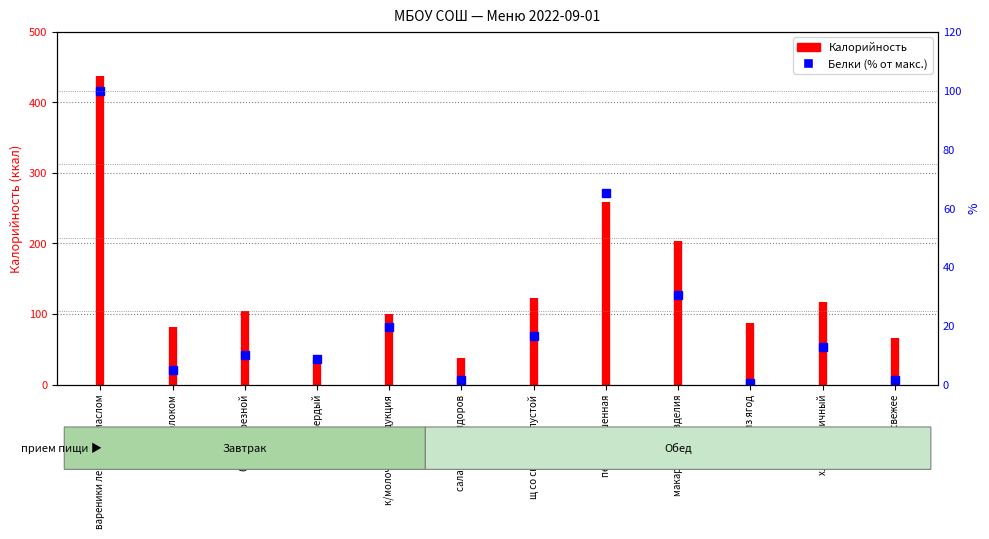

Where does the data first go above 12?

вареники ленивые с маслом